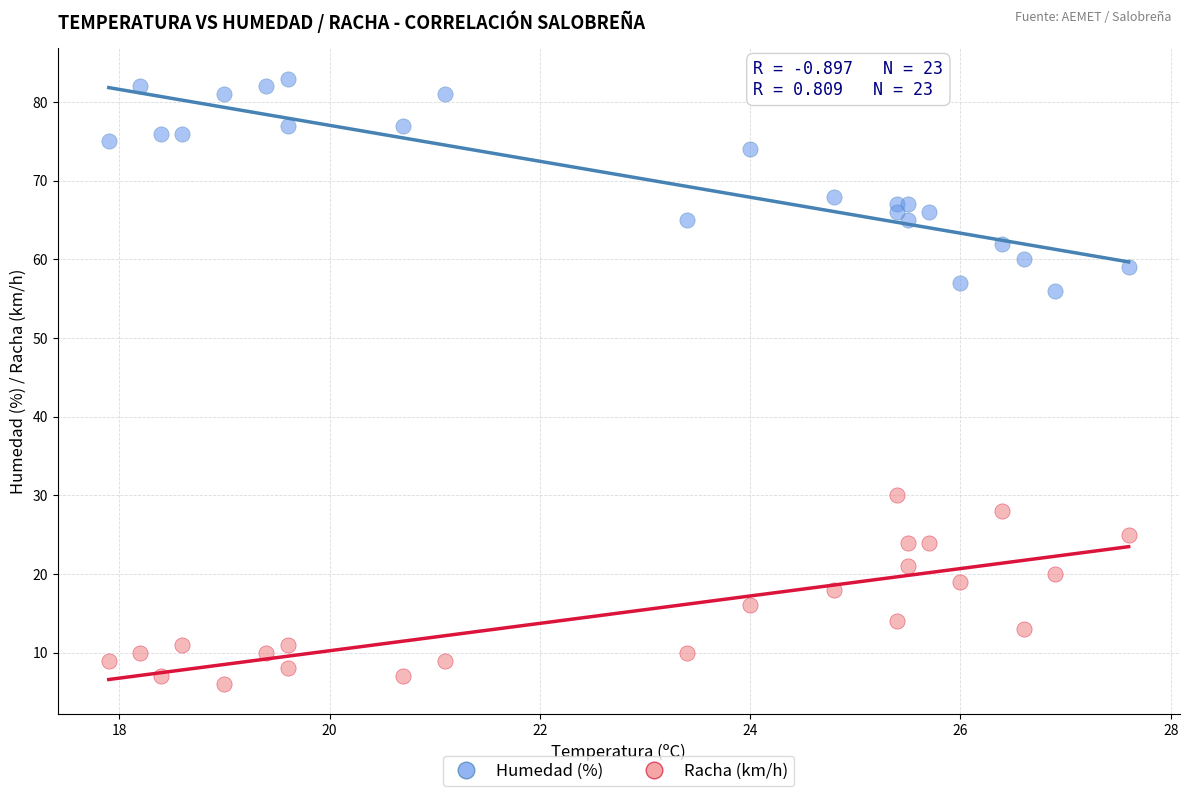

Across all series, what Y value is closest to 44?

56